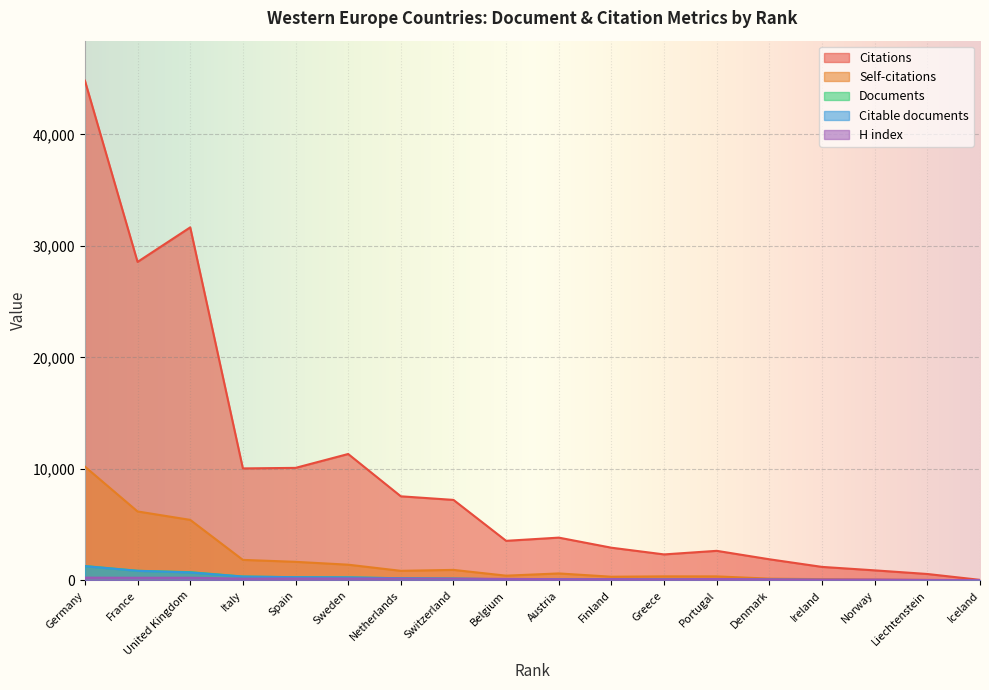

Count the number of categories in the chart.

18